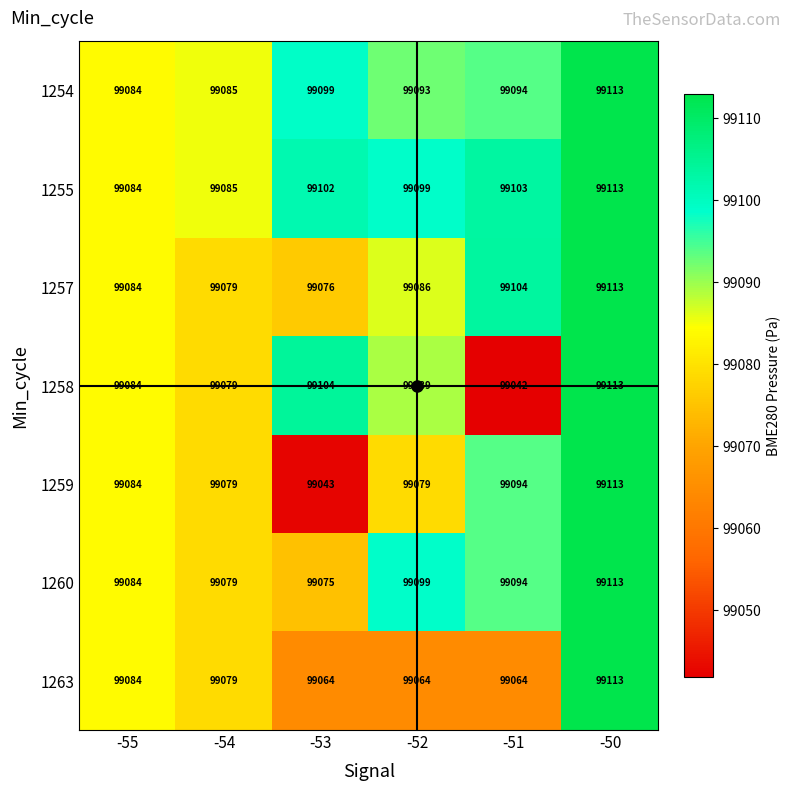

What is the average value of the 1260 series?

99091